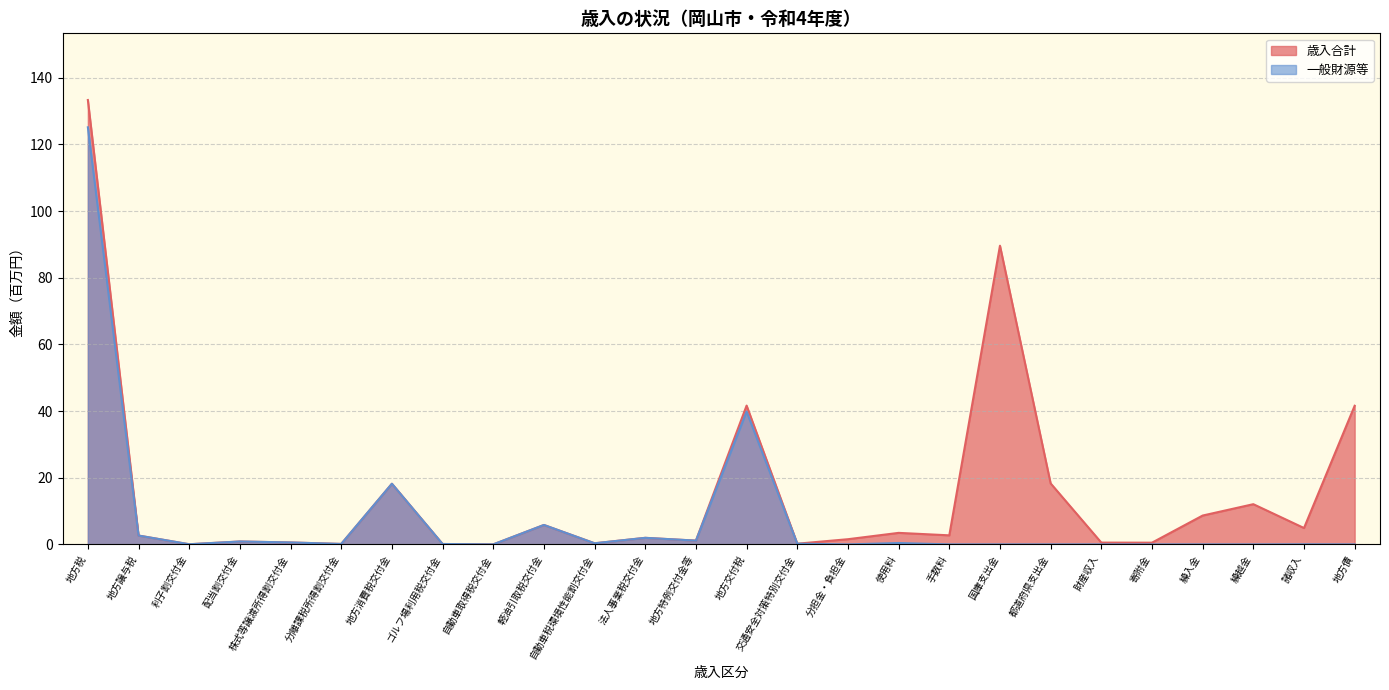

What is the label of the 5th point from the right?

寄附金